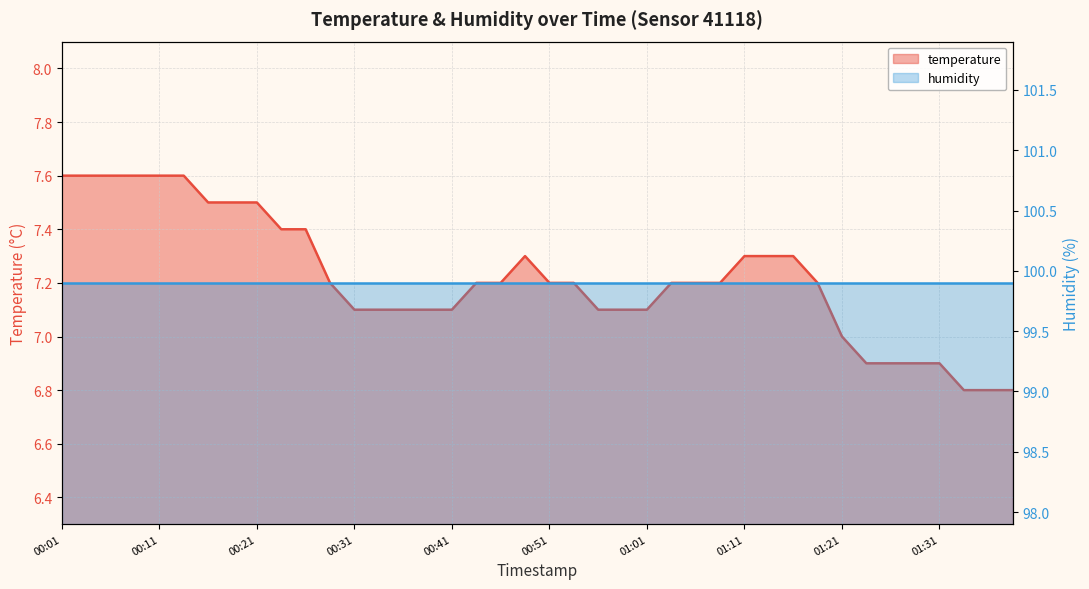

Reading left to right, transcribe all the data shown in this chart.

00:01=7.6	00:04=7.6	00:06=7.6	00:08=7.6	00:11=7.6	00:13=7.6	00:16=7.5	00:18=7.5	00:21=7.5	00:23=7.4	00:26=7.4	00:28=7.2	00:31=7.1	00:33=7.1	00:36=7.1	00:38=7.1	00:41=7.1	00:44=7.2	00:46=7.2	00:49=7.3	00:51=7.2	00:54=7.2	00:56=7.1	00:59=7.1	01:01=7.1	01:04=7.2	01:06=7.2	01:08=7.2	01:11=7.3	01:13=7.3	01:16=7.3	01:18=7.2	01:21=7.0	01:23=6.9	01:26=6.9	01:28=6.9	01:31=6.9	01:33=6.8	01:36=6.8	01:39=6.8